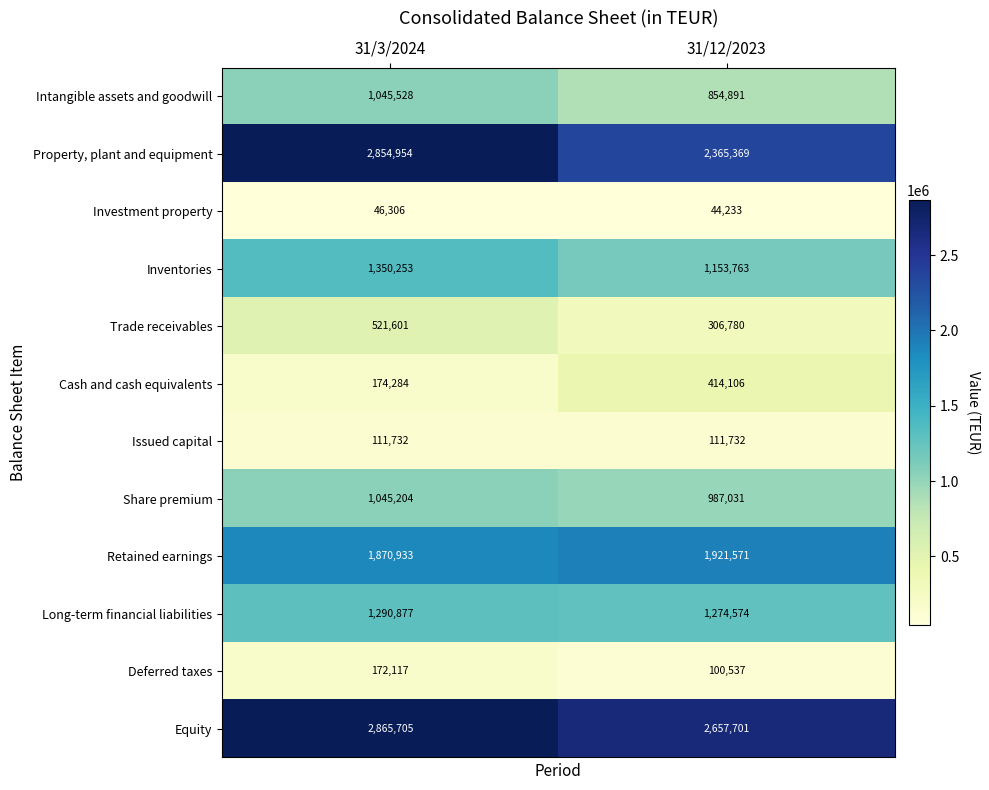

What is the difference between the Inventories values at 31/3/2024 and 31/12/2023?

196490